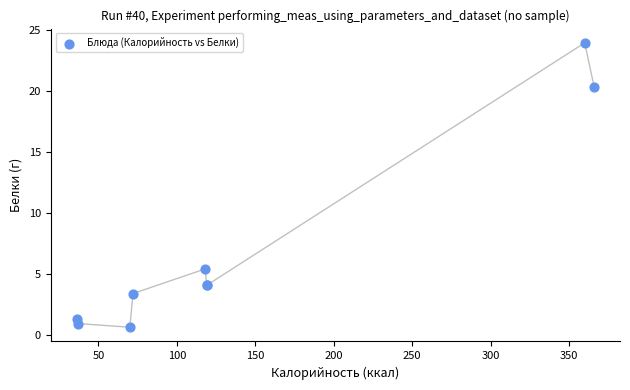

What Y value in the scatter plot is closest to 12?

5.4